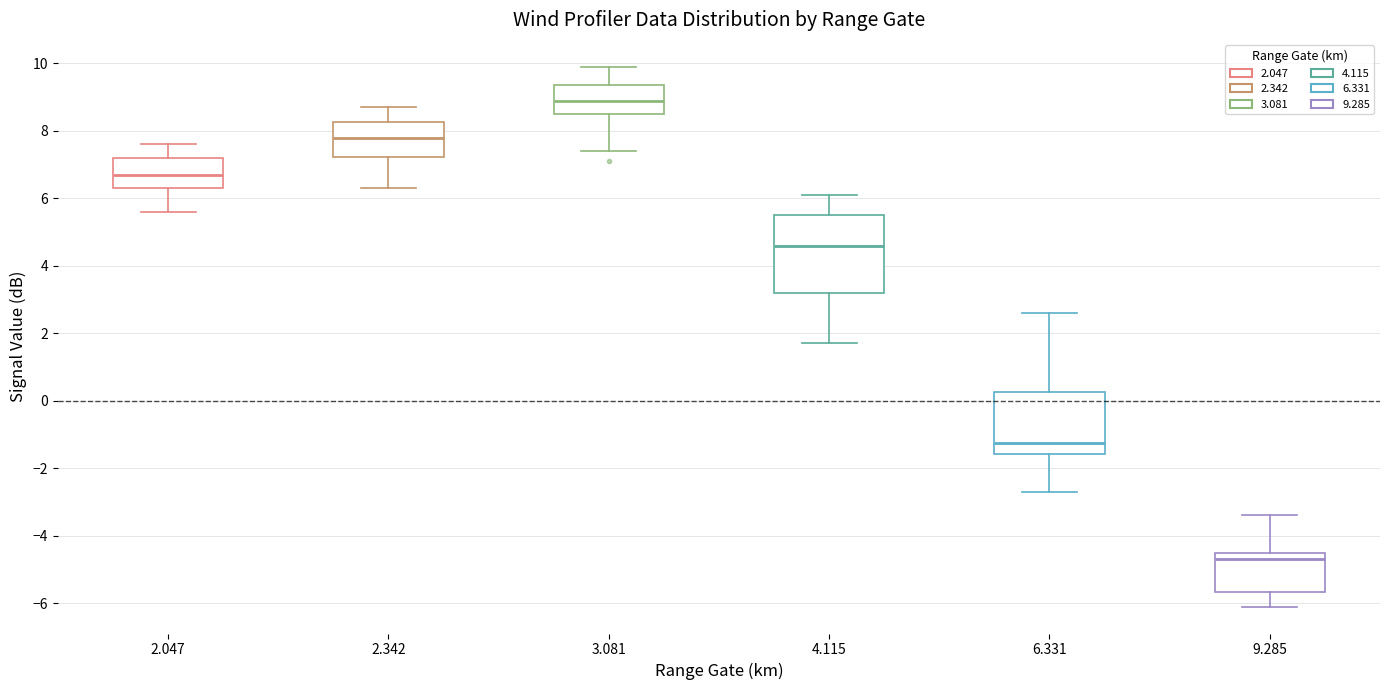

Reading left to right, read every box against the y-axis: the position of its median line, the range the box covers, and the ends of its whiskers. The values are not printed on the chart, so give them approximately, as read against the axis.

2.047: median 6.8, box 6.4 to 7.2, whiskers 5.6 to 7.6
2.342: median 7.8, box 7.2 to 8.2, whiskers 6.4 to 8.8
3.081: median 9.0, box 8.6 to 9.4, whiskers 7.4 to 10.0
4.115: median 4.6, box 3.2 to 5.6, whiskers 1.8 to 6.2
6.331: median -1.2, box -1.6 to 0.2, whiskers -2.6 to 2.6
9.285: median -4.6, box -5.6 to -4.4, whiskers -6.0 to -3.4